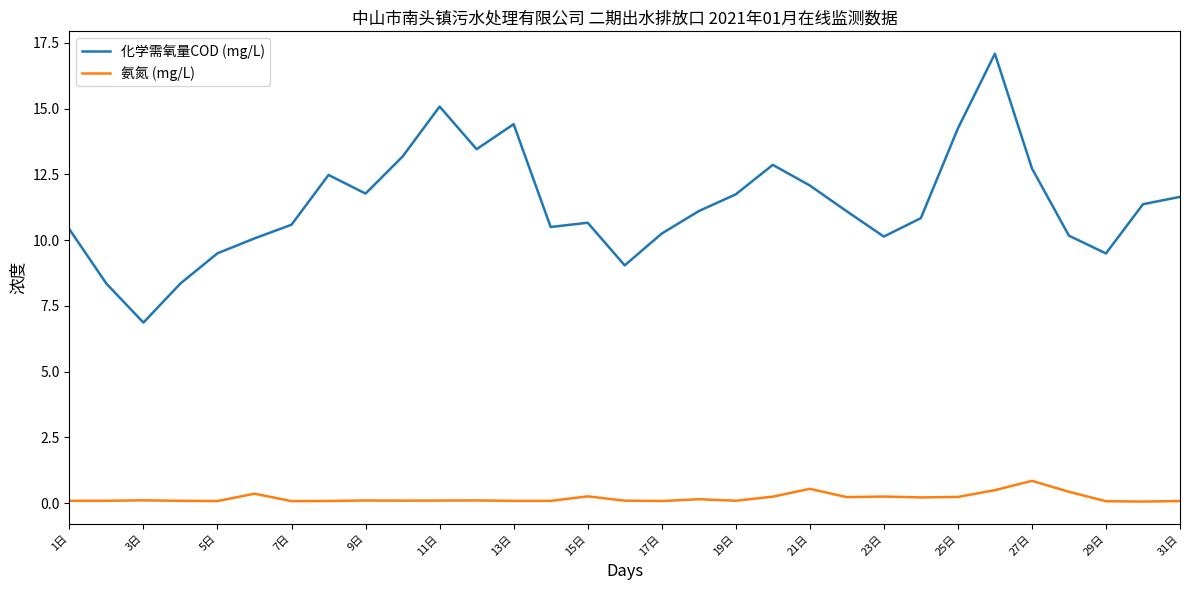

Which series has the largest total across all categories?

化学需氧量COD (mg/L)